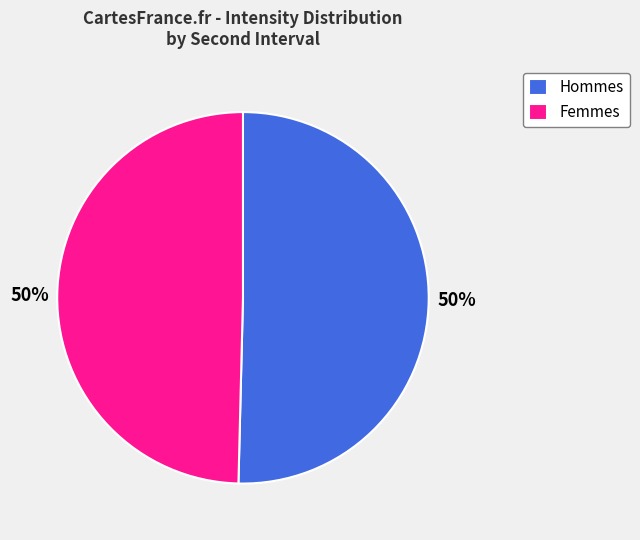

To the nearest percent, what is the average slice percentage?

50%